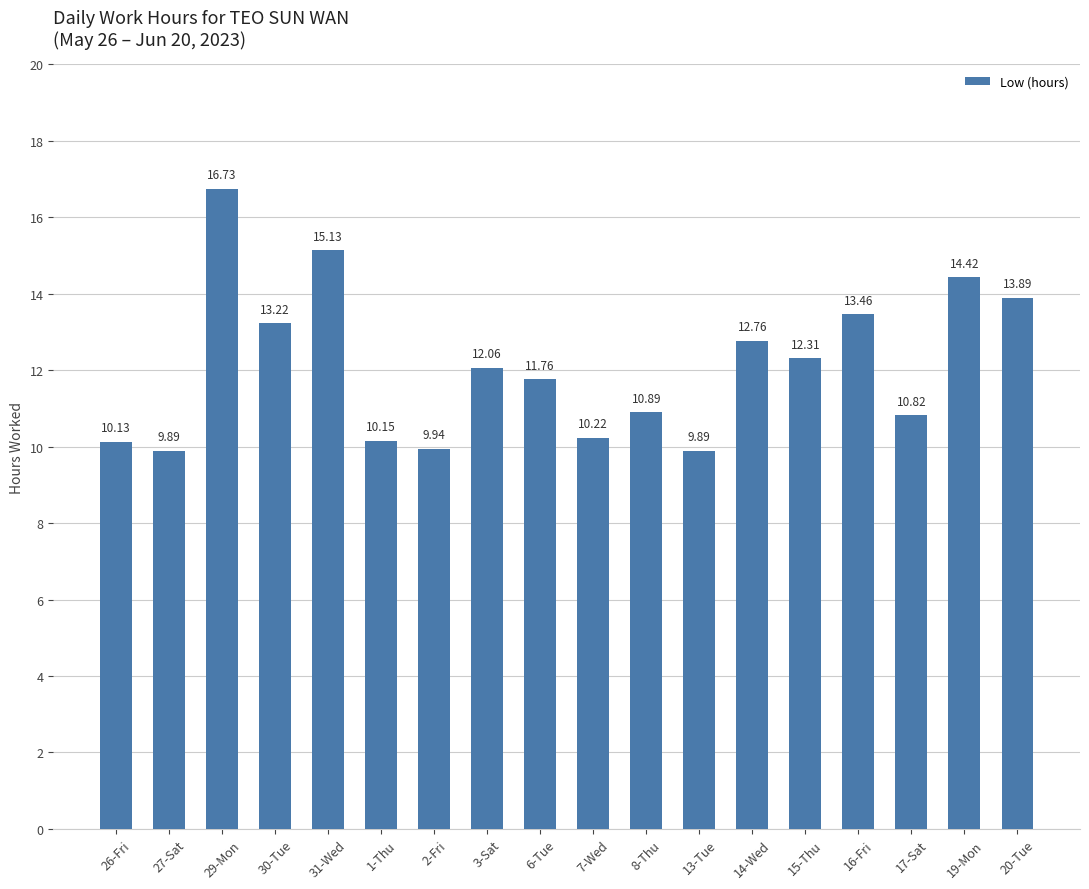

How many bars are there in total?

18